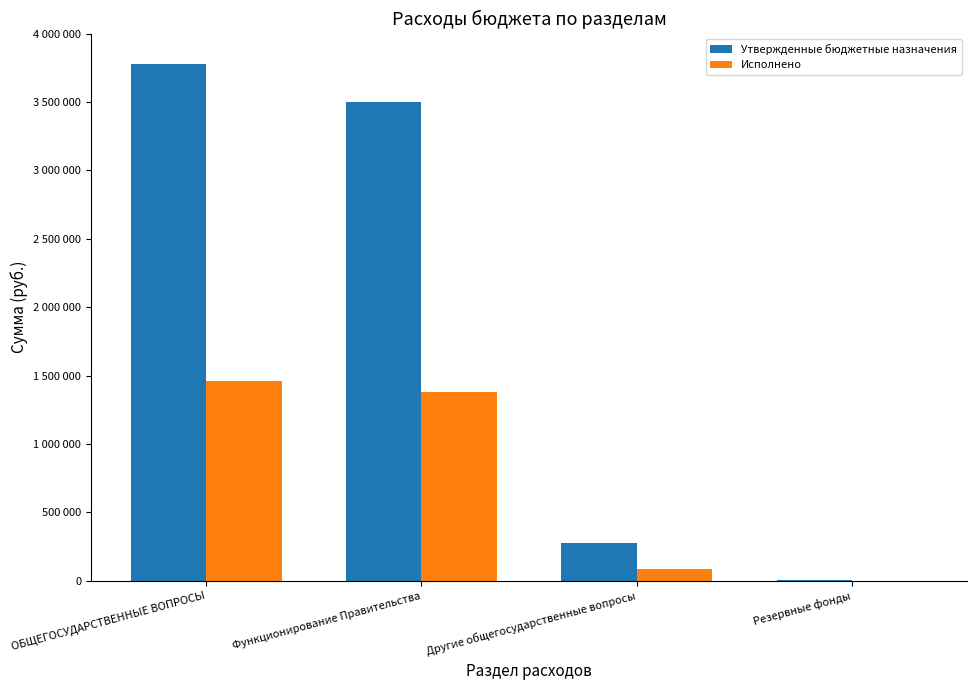

What are all the series names shown in the legend?

Утвержденные бюджетные назначения, Исполнено